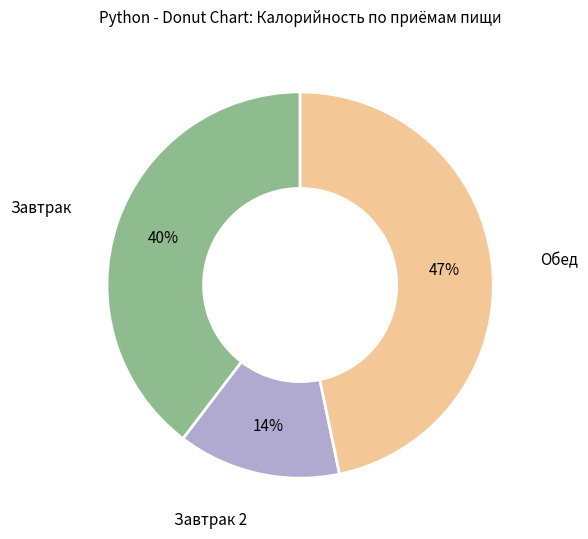

To the nearest percent, what is the average slice percentage?

33%